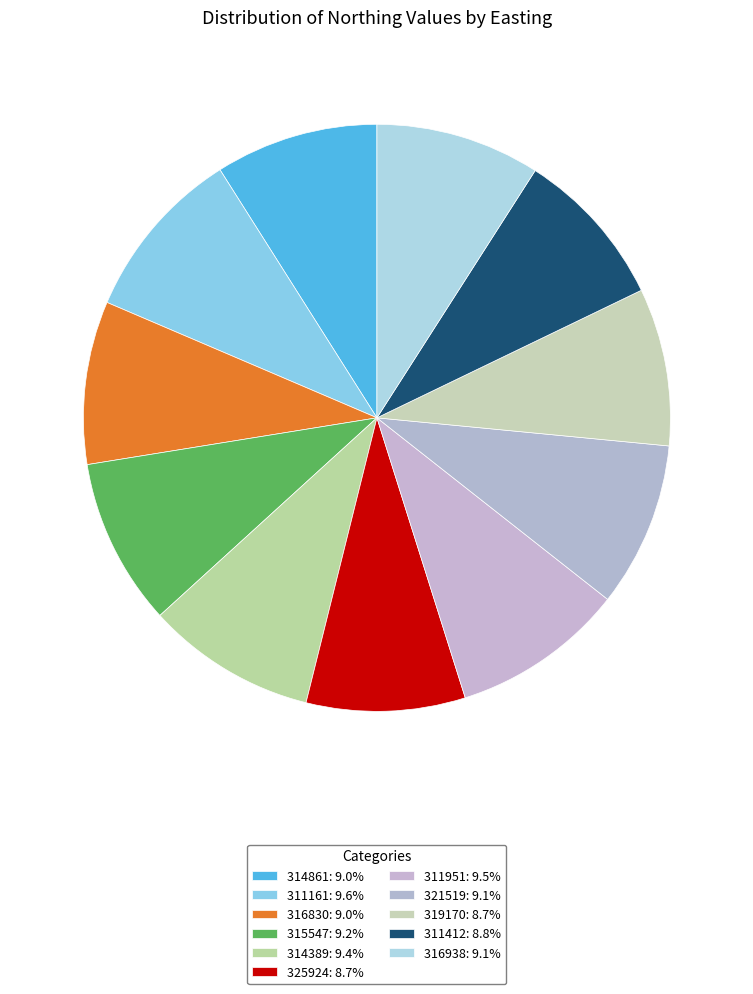

How many slices are in this pie chart?

11